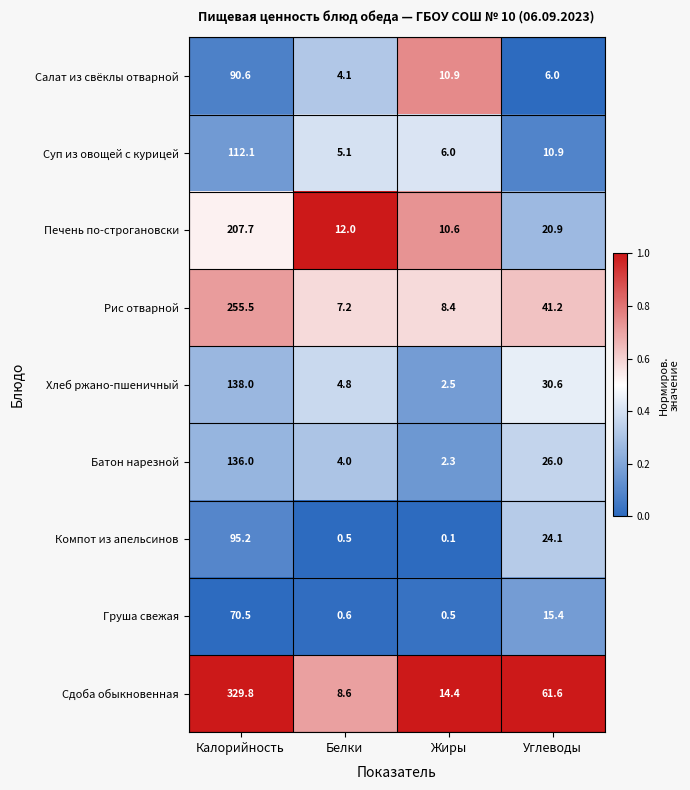

Which category has the lowest value across all series?

Жиры